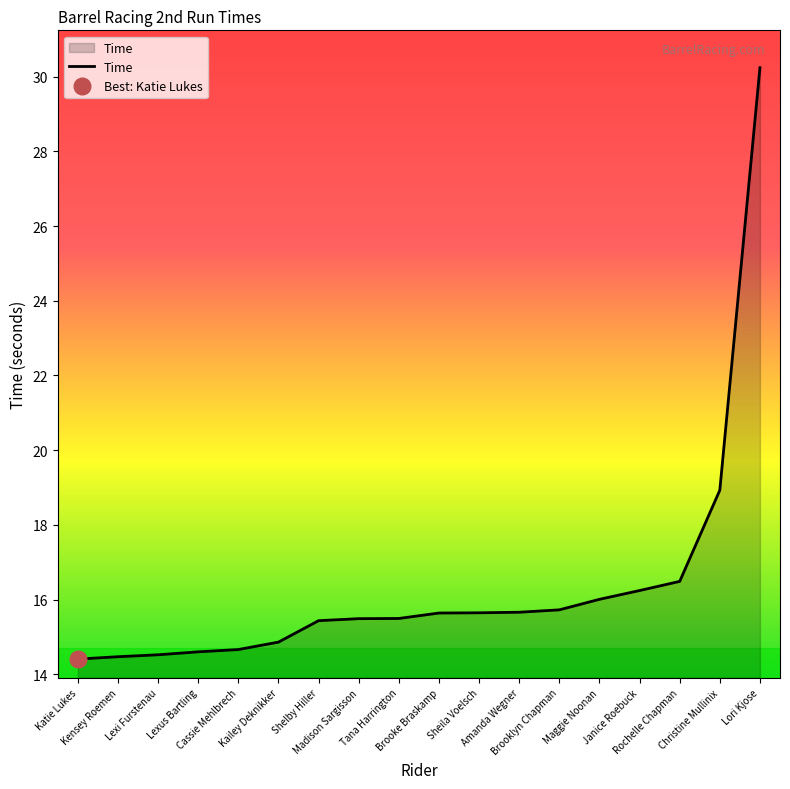

How many distinct data groups are displayed?

1